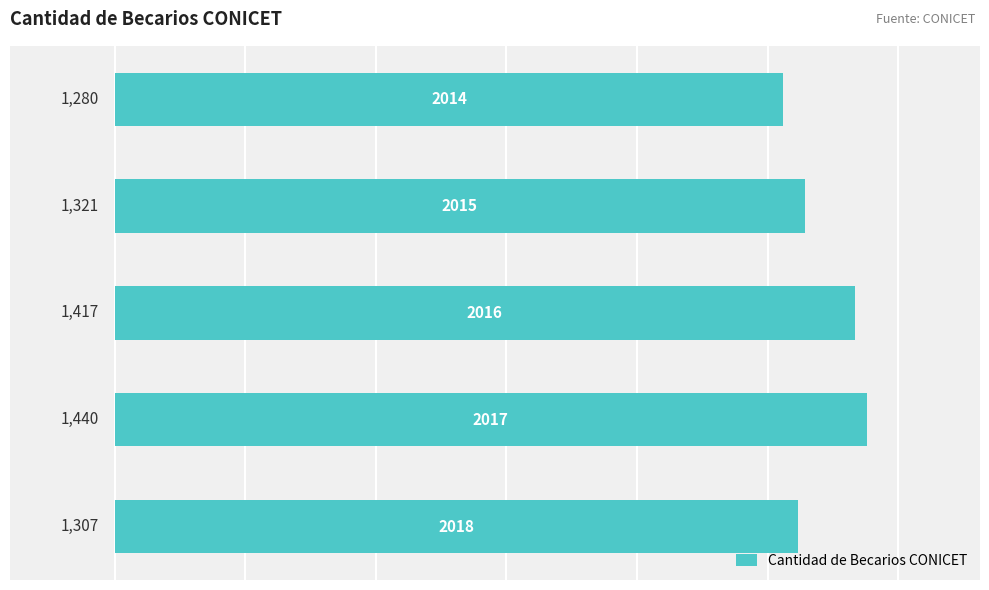

What is the greatest value displayed?

1440